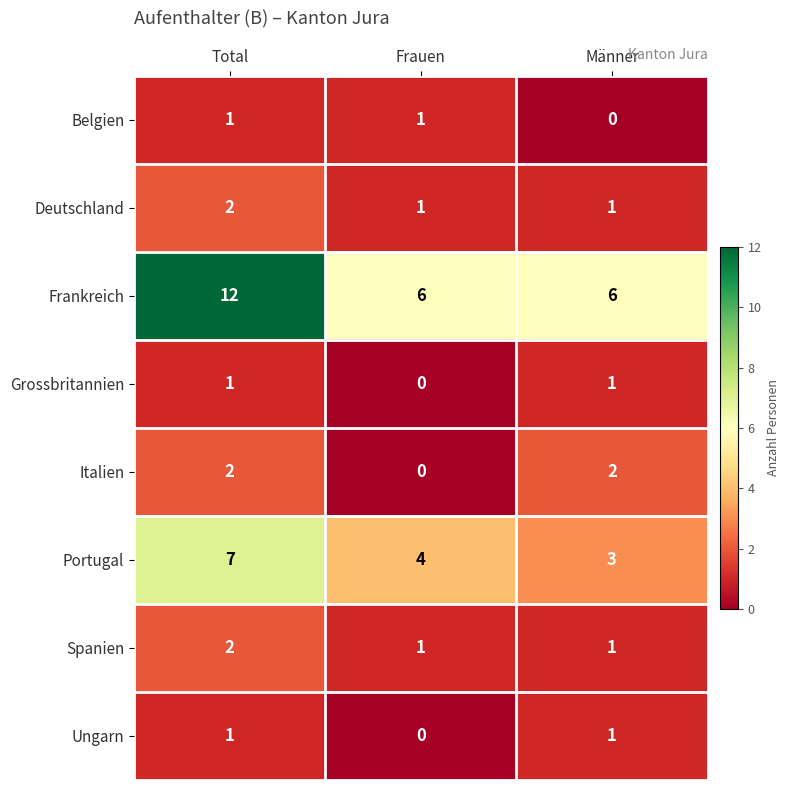

Count the number of data series in this chart.

8